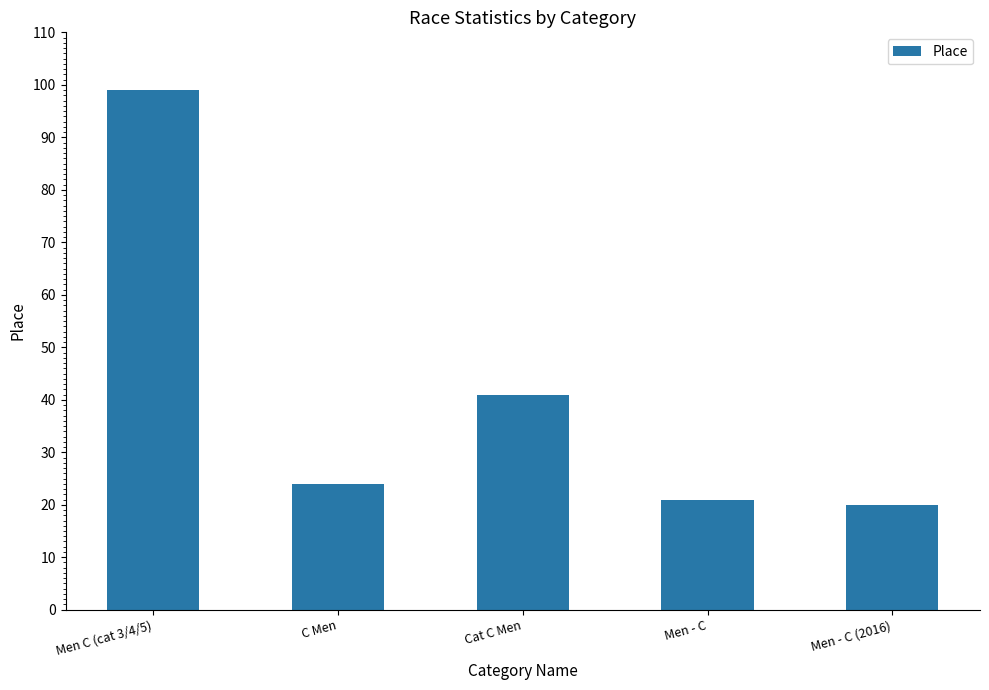

What is the maximum value shown in the chart?

99